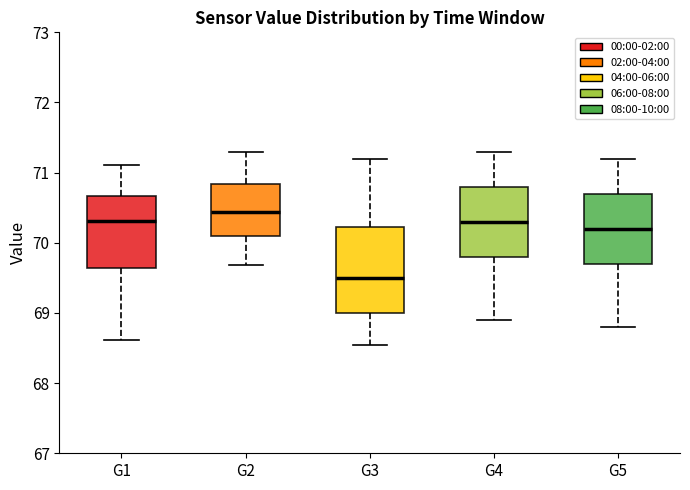

Which box's median line is the highest?

G2